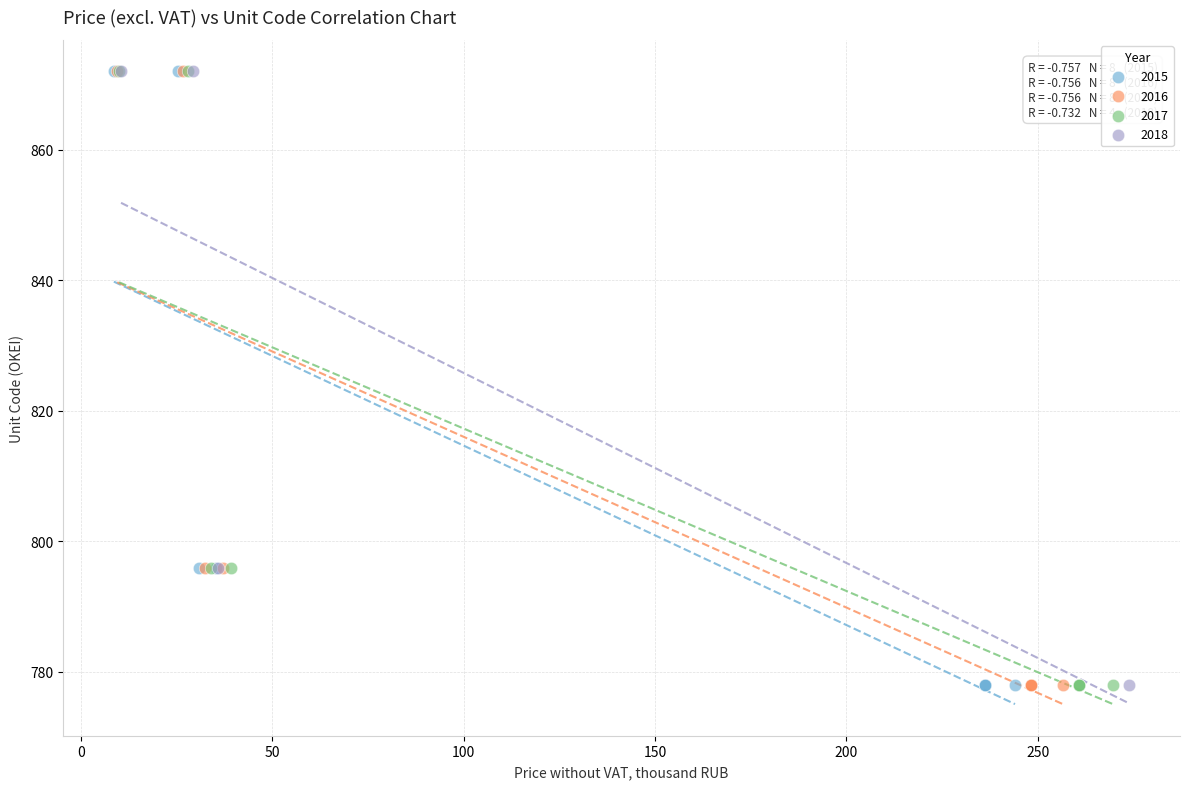

What are all the series names shown in the legend?

2015, 2016, 2017, 2018